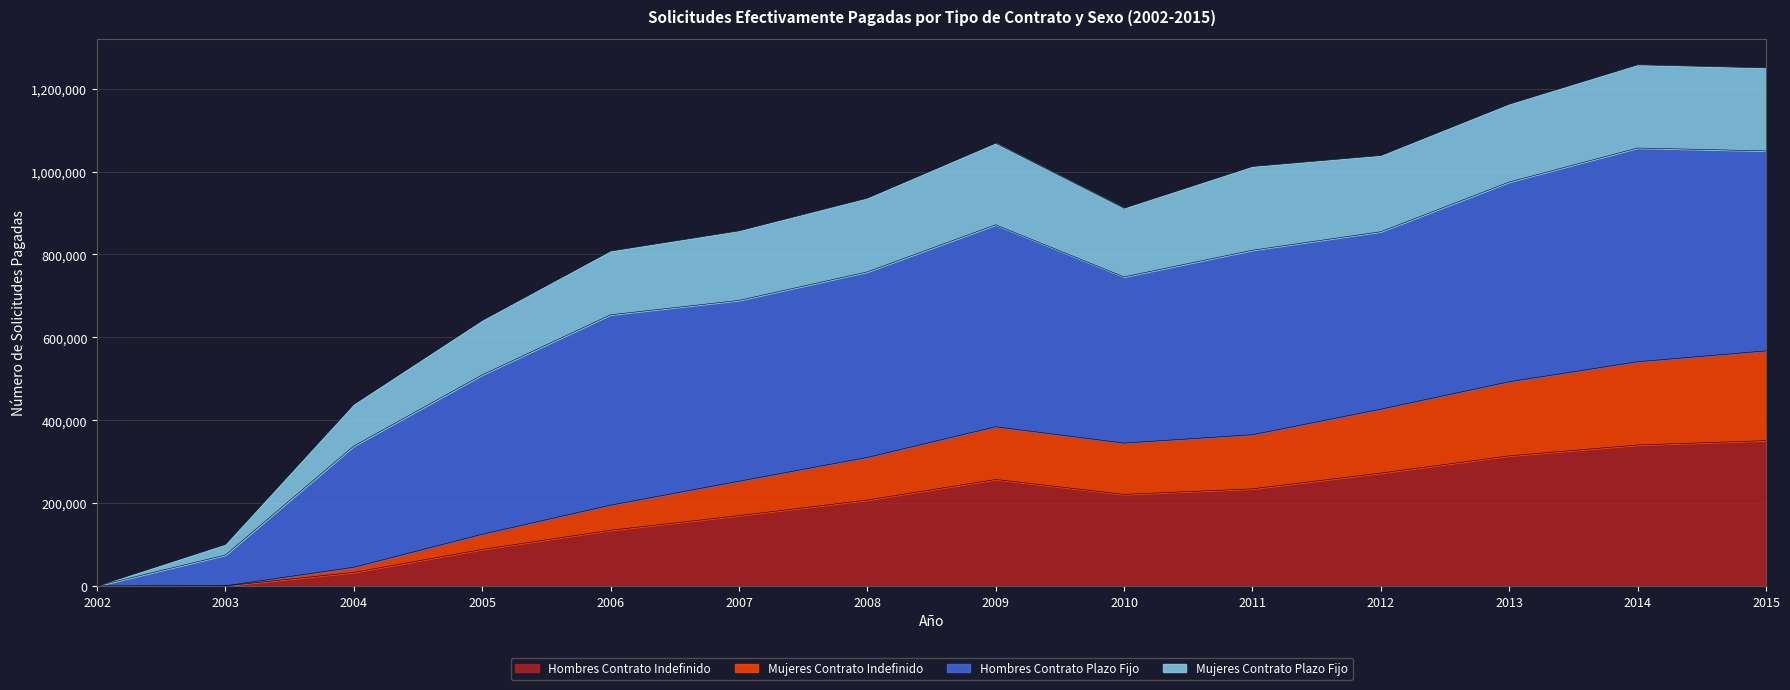

Where is the first local maximum for Mujeres Contrato Indefinido?

2009